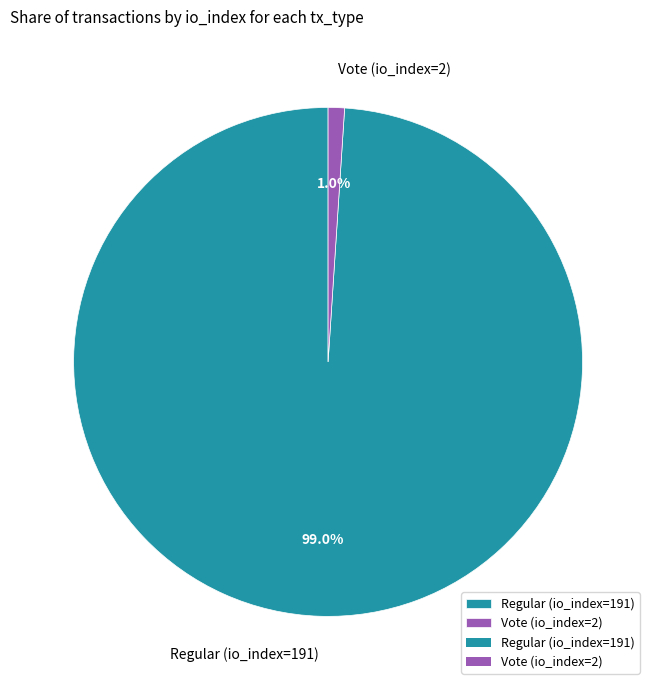

Rank the categories by value from highest to lowest.

Regular (io_index=191), Vote (io_index=2)